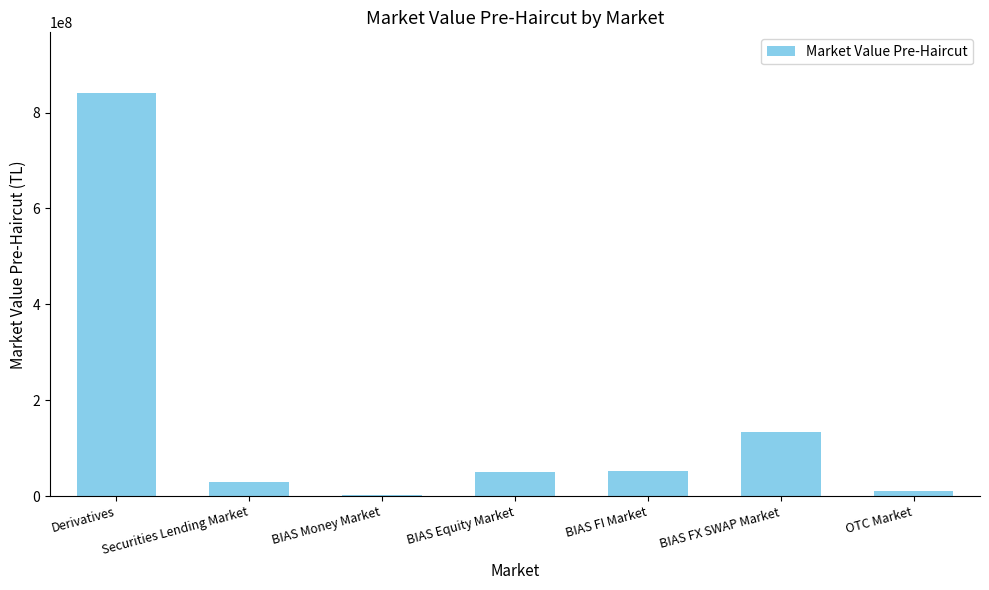

At which label is the value closest to 421521954?

BIAS FX SWAP Market